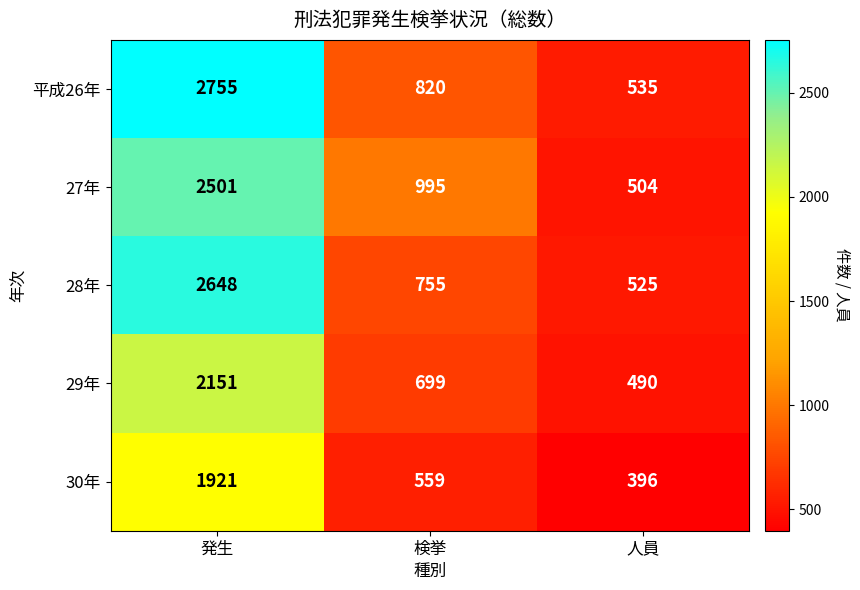

Where is 27年 nearest to the value 1502?

検挙